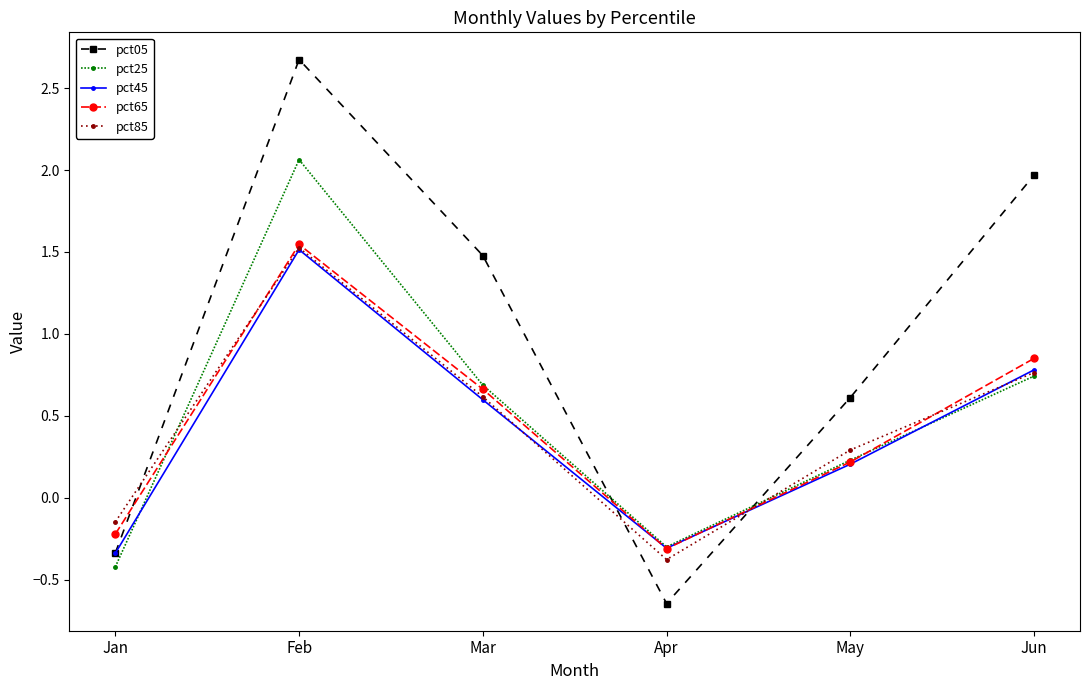

At how many categories does at least one series exceed 0?

4